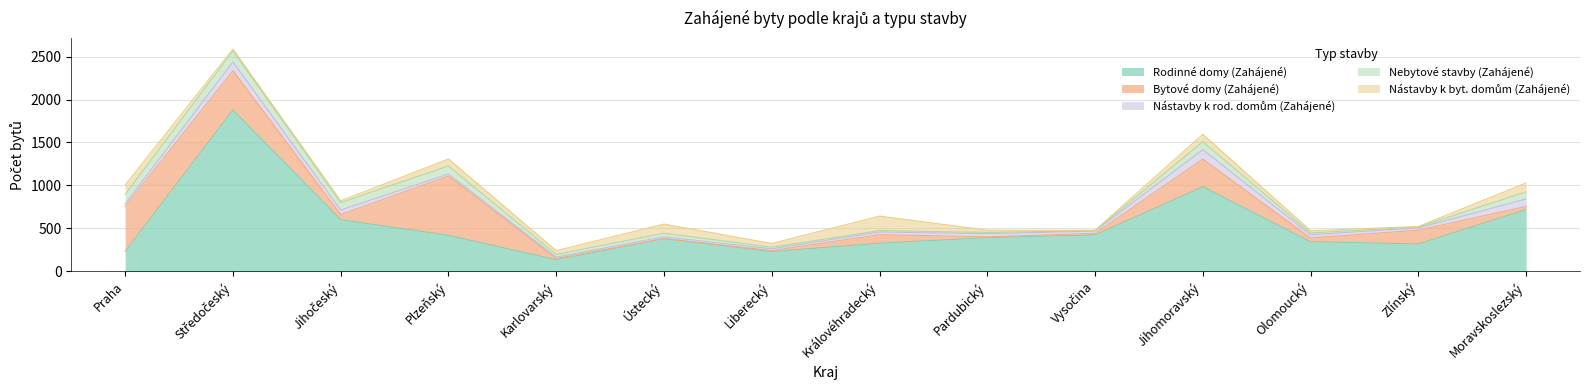

What are all the series names shown in the legend?

Rodinné domy (Zahájené), Bytové domy (Zahájené), Nástavby k rod. domům (Zahájené), Nebytové stavby (Zahájené), Nástavby k byt. domům (Zahájené)